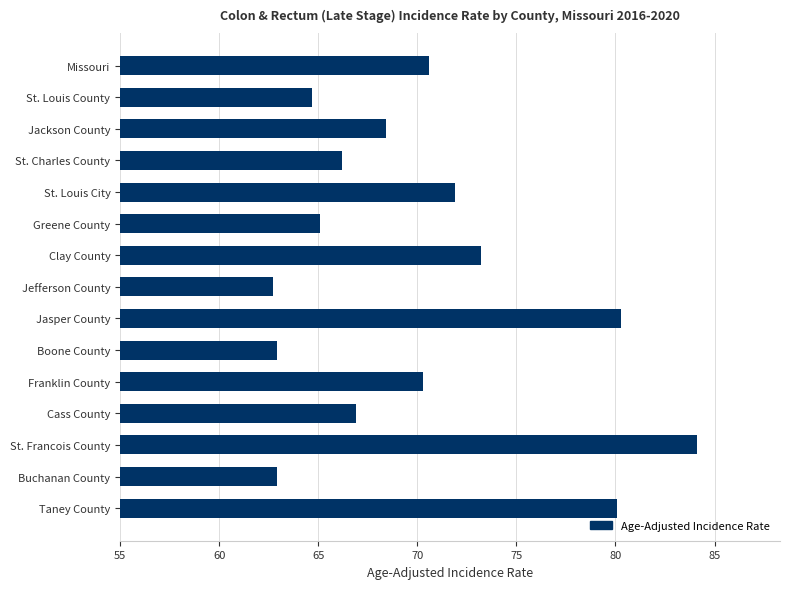

What is the minimum value shown in the chart?

62.7